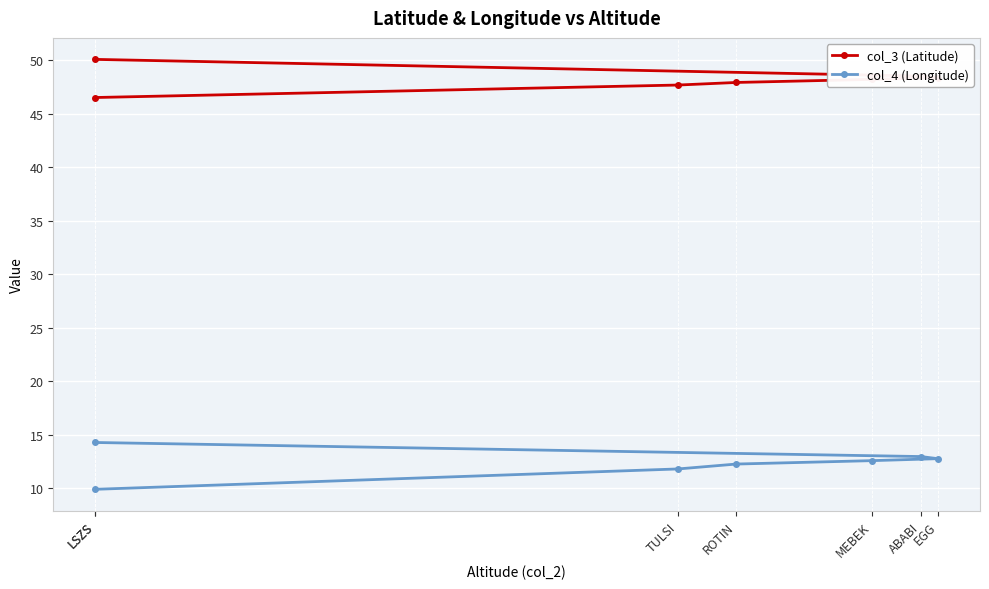

Rank the categories by col_3 (Latitude) value from highest to lowest.

LSZS, ABABI, EGG, MEBEK, ROTIN, TULSI, LSZS